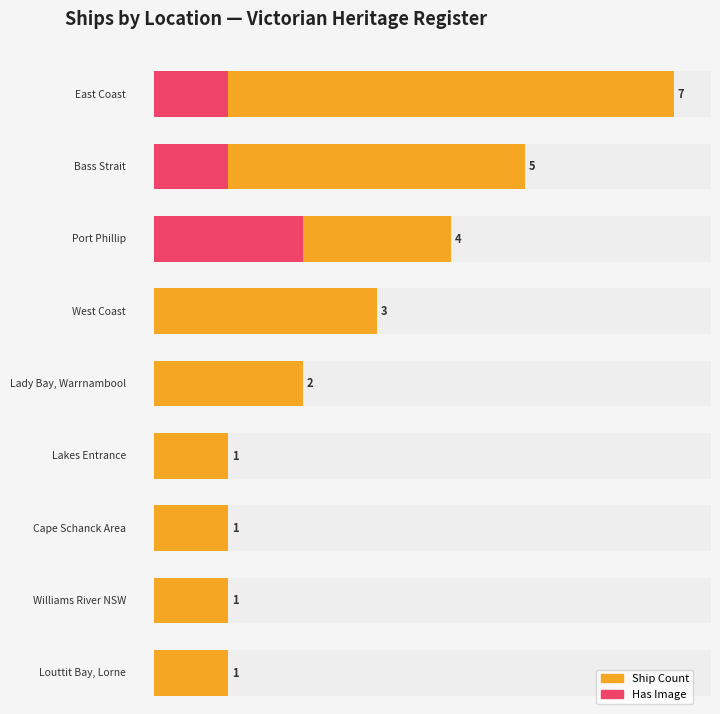

Does the chart contain any negative values?

No